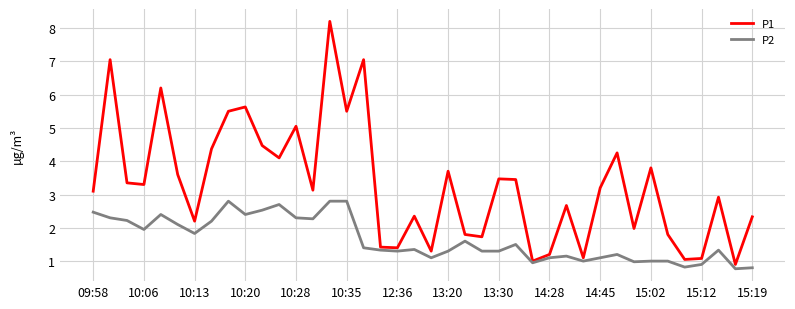

Rank the series by their maximum value, from lowest to highest.

P2, P1